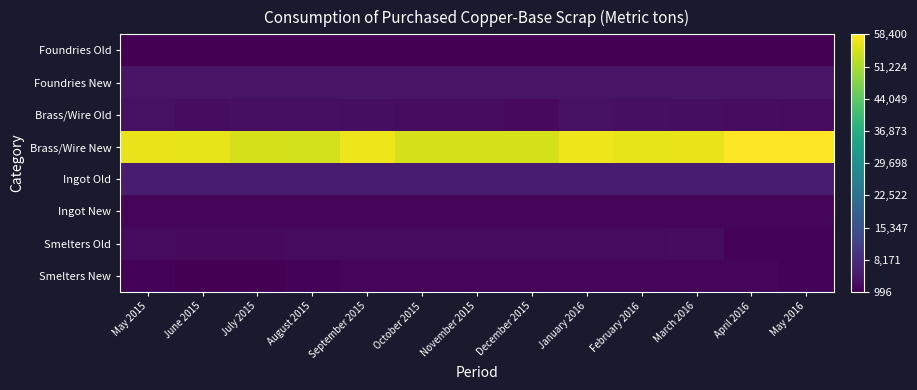

Which series has the largest total across all categories?

Brass/Wire New